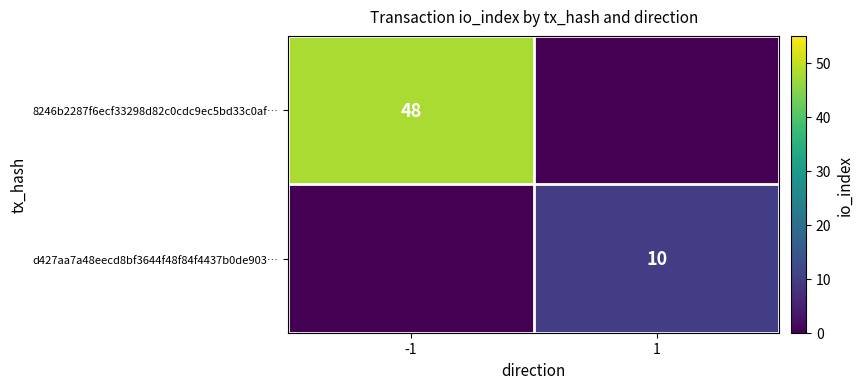

Is it true that 8246b2287f6ecf33298d82c0cdc9ec5bd33c0af… equals 48 at -1?

True